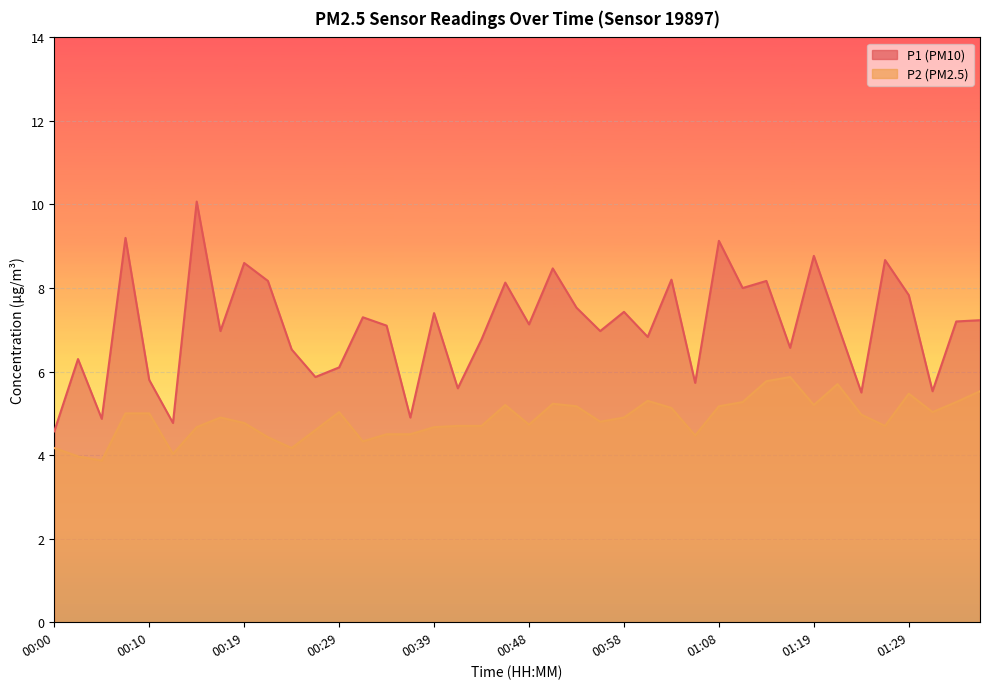

Reading right to left, transcribe all the data shown in this chart.

P1: 7.2	7.2	5.5	7.8	8.7	5.5	7.1	8.8	6.6	8.2	8.0	9.1	5.7	8.2	6.8	7.4	7.0	7.5	8.5	7.1	8.1	6.8	5.6	7.4	4.9	7.1	7.3	6.1	5.9	6.5	8.2	8.6	7.0	10.1	4.8	5.8	9.2	4.9	6.3	4.6
P2: 5.5	5.3	5.0	5.5	4.7	5.0	5.7	5.2	5.9	5.8	5.3	5.2	4.5	5.1	5.3	4.9	4.8	5.2	5.2	4.7	5.2	4.7	4.7	4.7	4.5	4.5	4.3	5.0	4.6	4.2	4.4	4.8	4.9	4.7	4.0	5.0	5.0	3.9	4.0	4.2